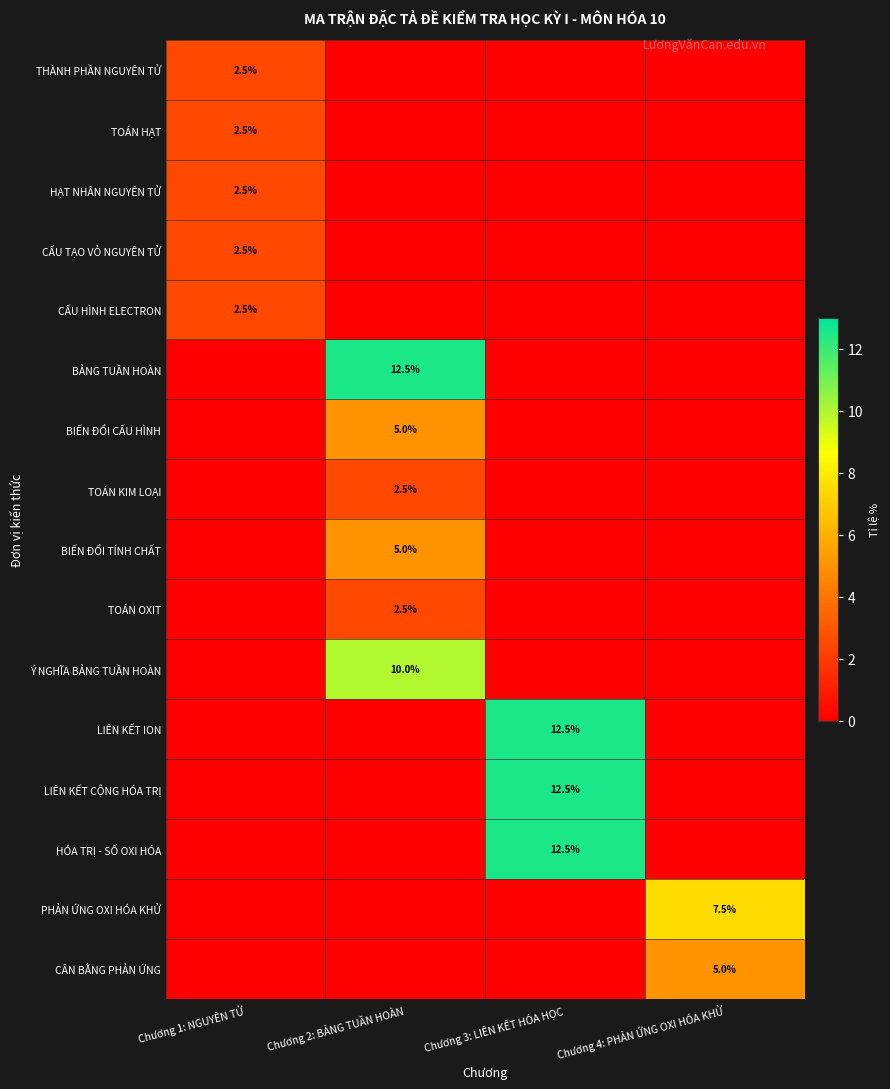

Is it true that TOÁN HẠT equals 2.5 at Chương 1: NGUYÊN TỬ?

True